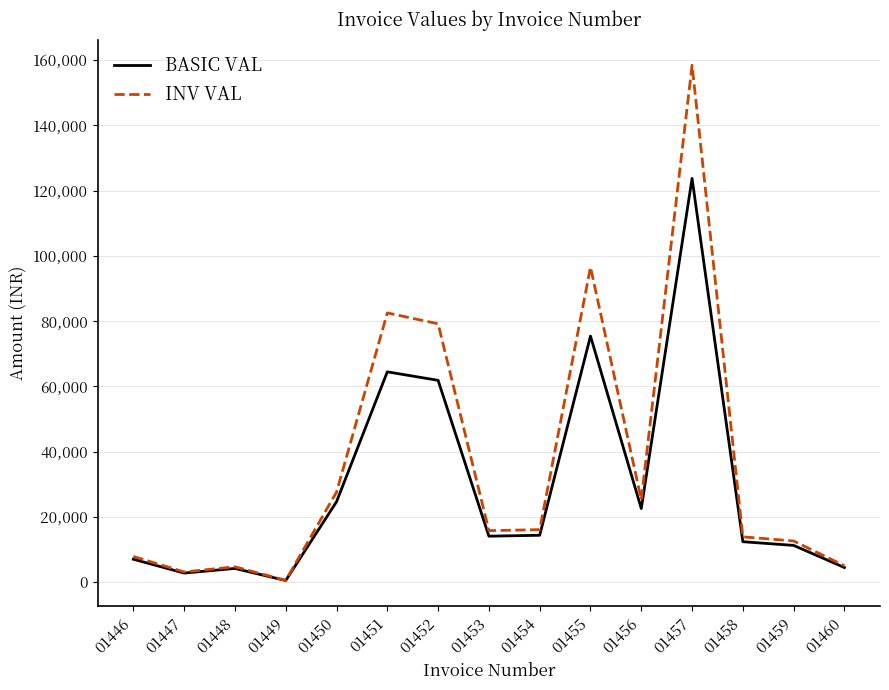

The value of BASIC VAL at 01454 is 8179.4. True or false?

False